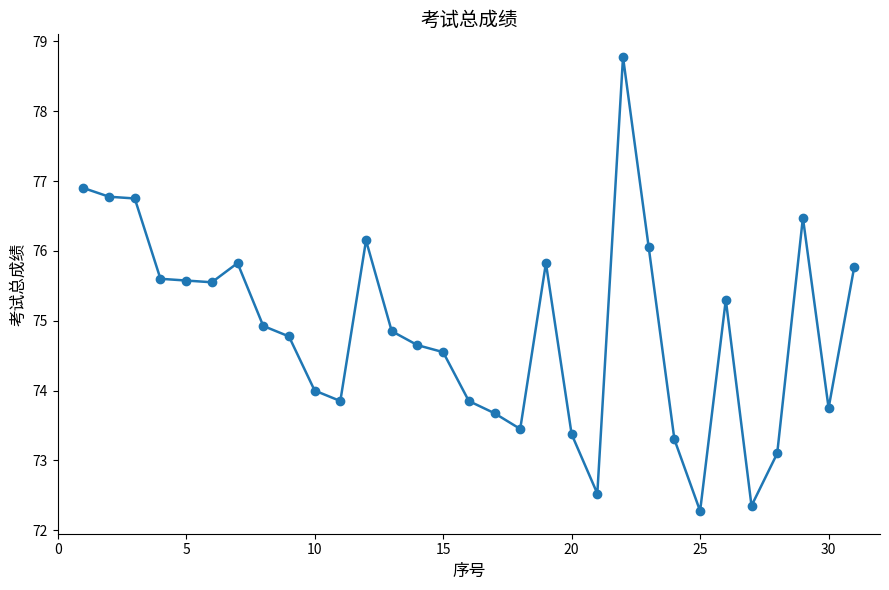

Does the chart display data point markers on the line(s)?

Yes